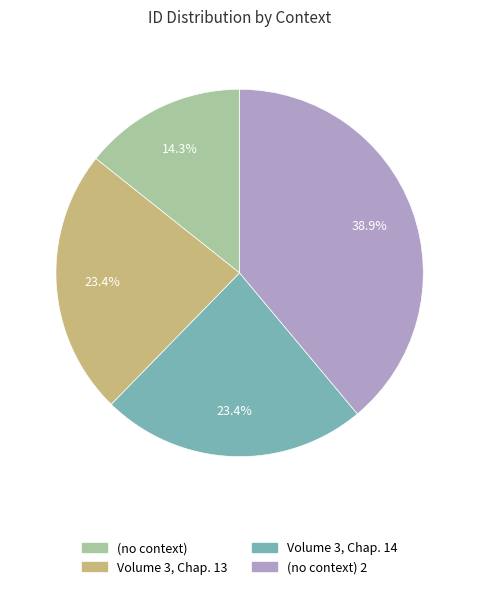

What is the ratio of the value at Volume 3, Chap. 13 to the value at (no context)?

1.6